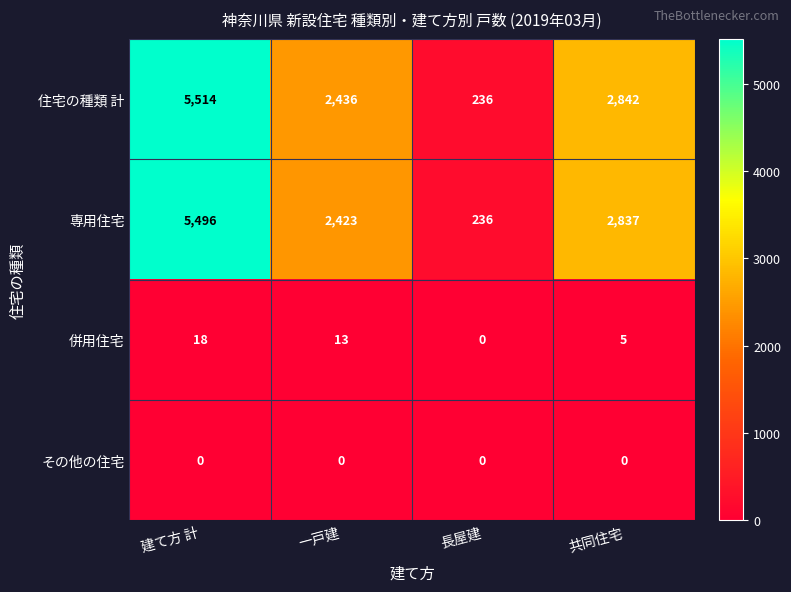

Rank the series by their maximum value, from highest to lowest.

住宅の種類 計, 専用住宅, 併用住宅, その他の住宅